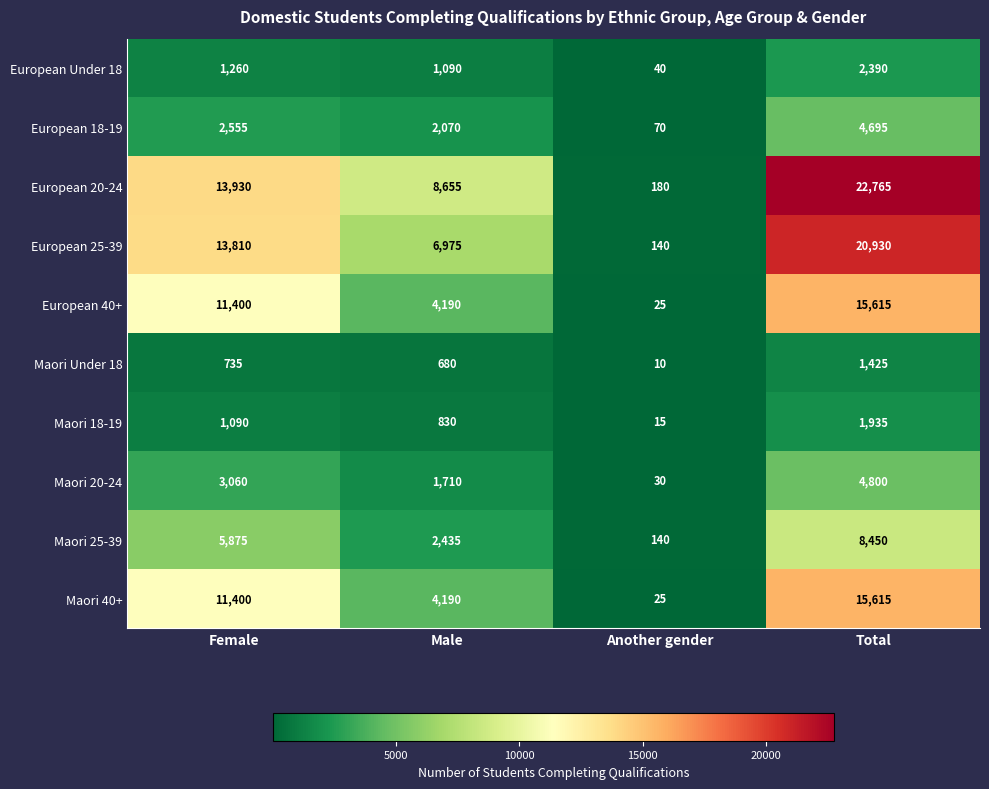

Count the Maori 40+ values in the range 4190 to 15615.

3